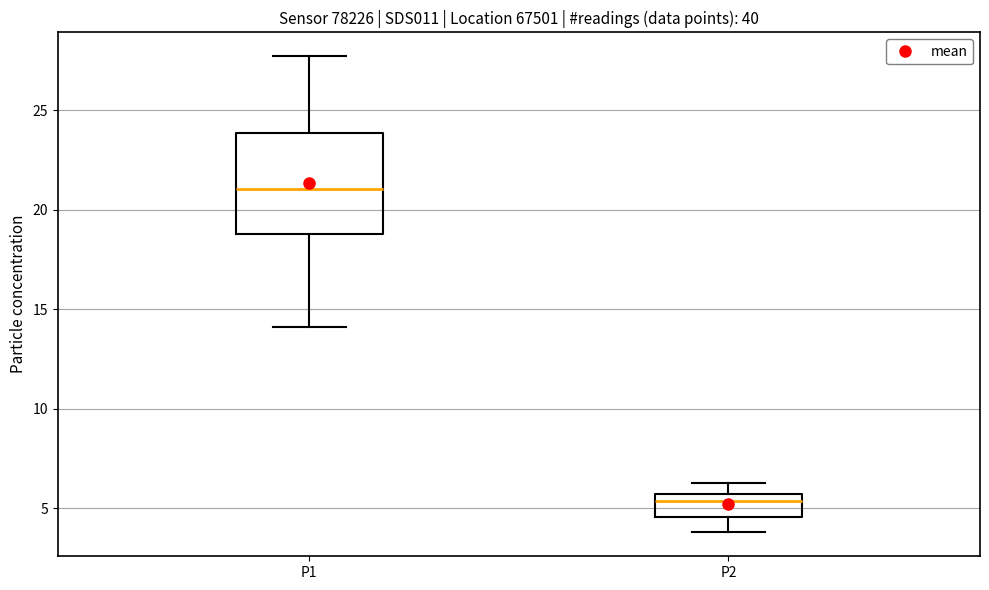

Which box is the tallest, from its lower edge to its upper edge?

P1